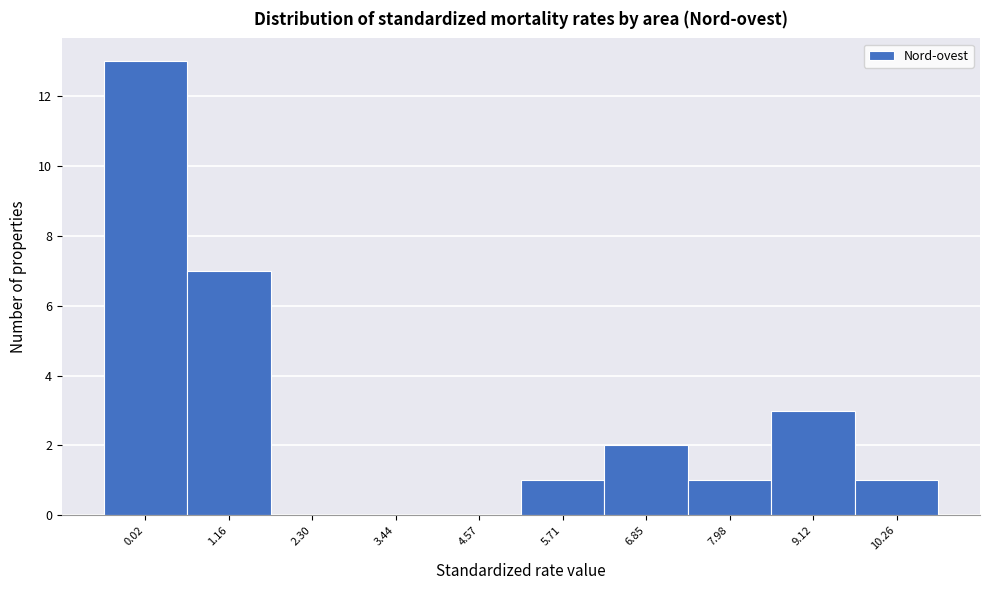

Reading left to right, list all the values displayed in this chart.

0.02=13	1.16=7	2.30=0	3.44=0	4.57=0	5.71=1	6.85=2	7.98=1	9.12=3	10.26=1